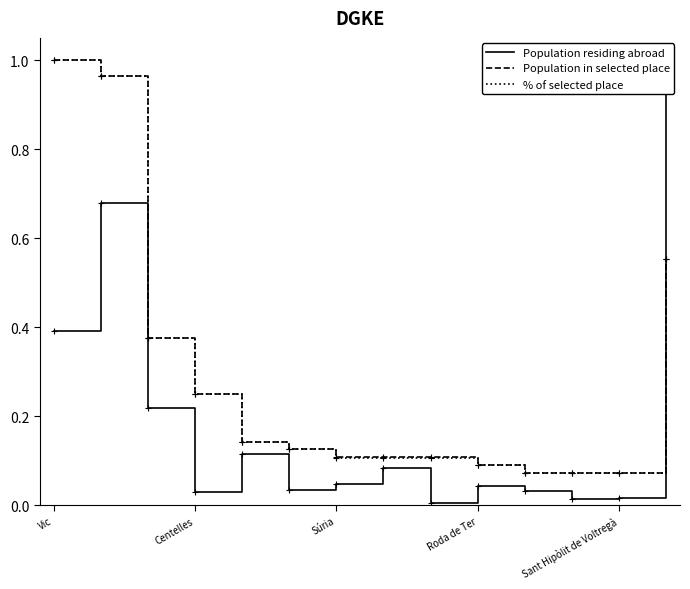

How many lines are shown in the chart?

3